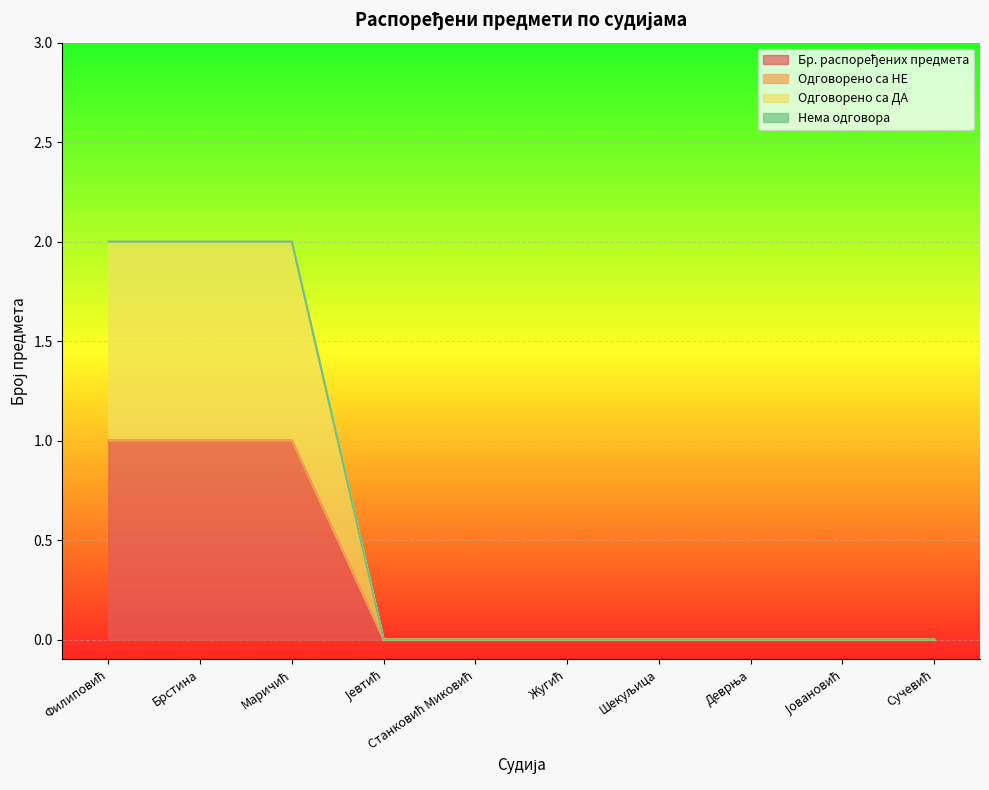

Is it true that Бр. распоређених предмета equals 0 at Сучевић?

False